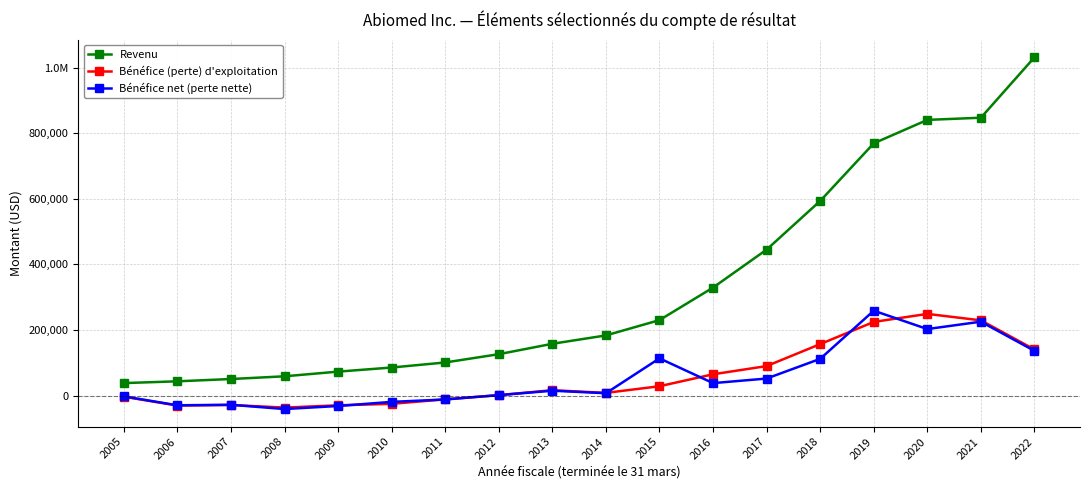

What are all the series names shown in the legend?

Revenu, Bénéfice (perte) d'exploitation, Bénéfice net (perte nette)